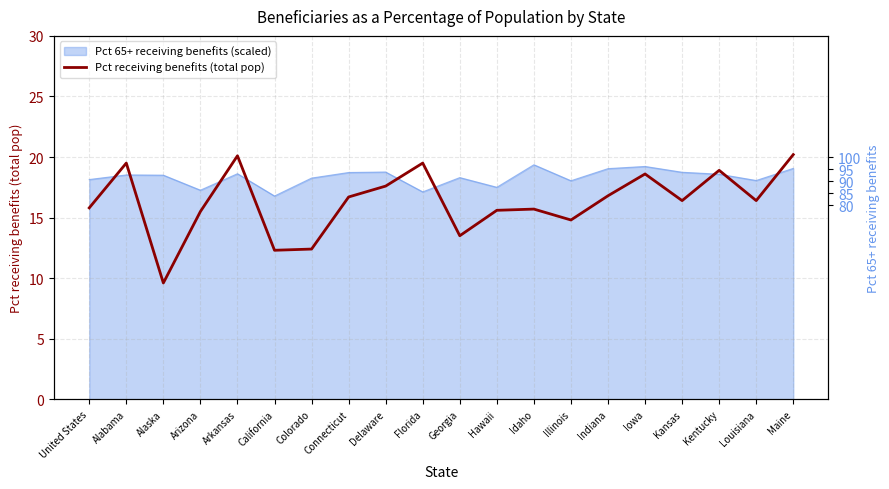

True or false: there are more than 1 points higher than both neighbors.

True